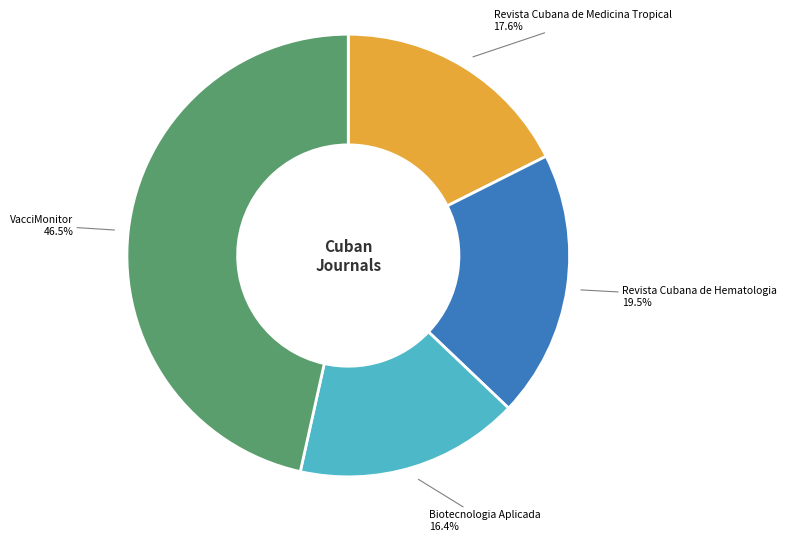

Is there a majority slice in this chart?

No